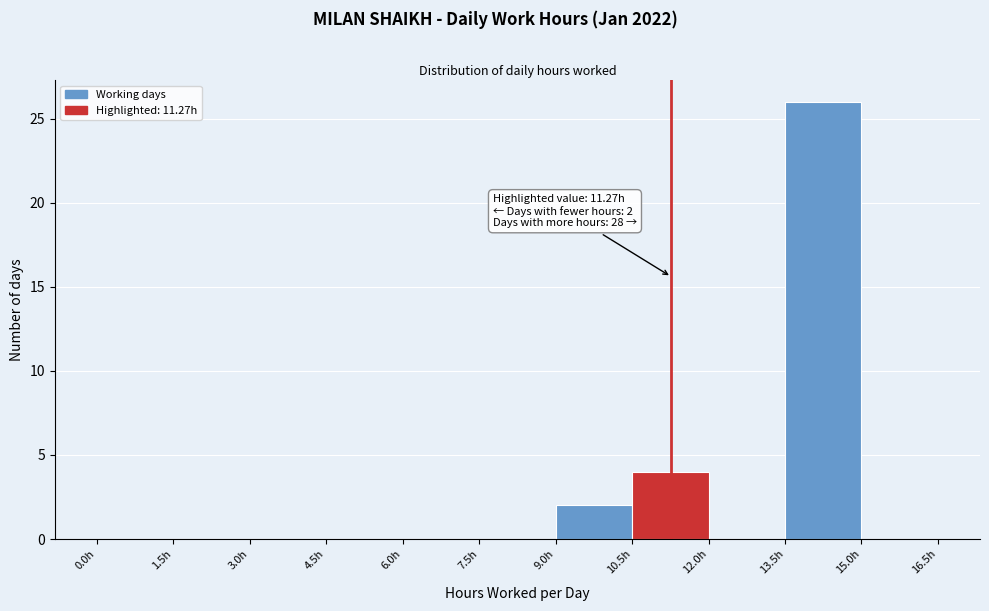

Over which range of the x-axis is the bar tallest?

13.5 to 15.0